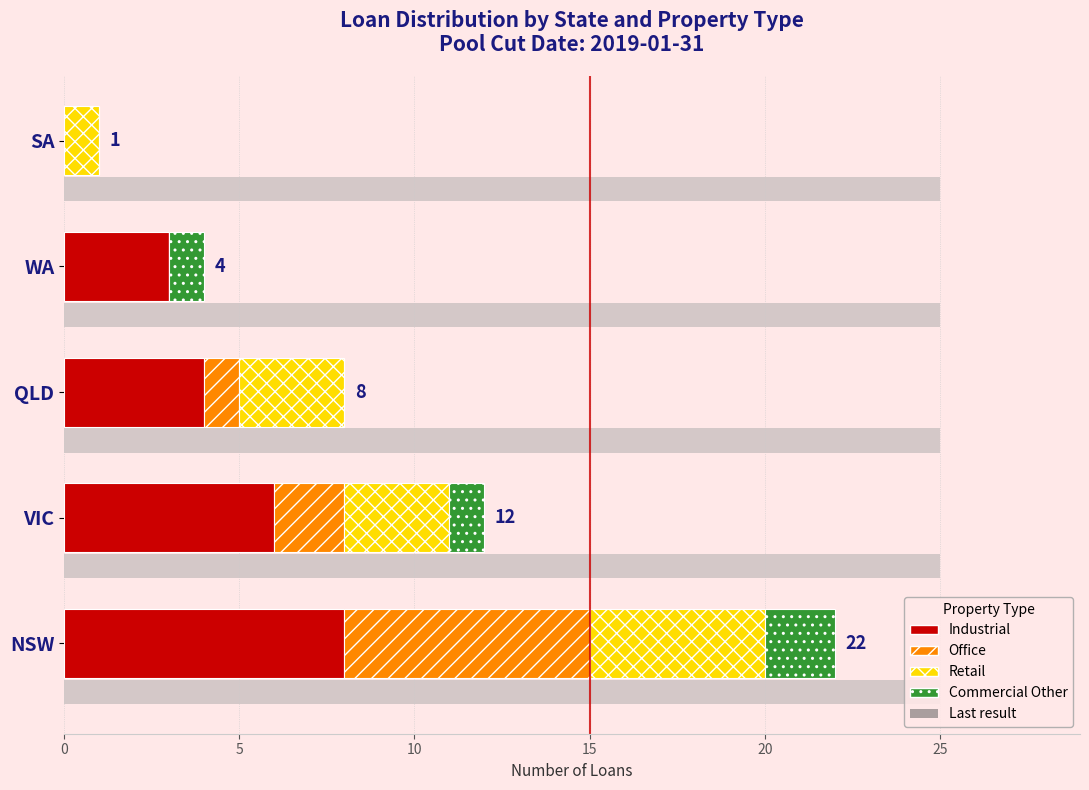

Rank the series at VIC from highest to lowest value.

Industrial, Retail, Office, Commercial Other